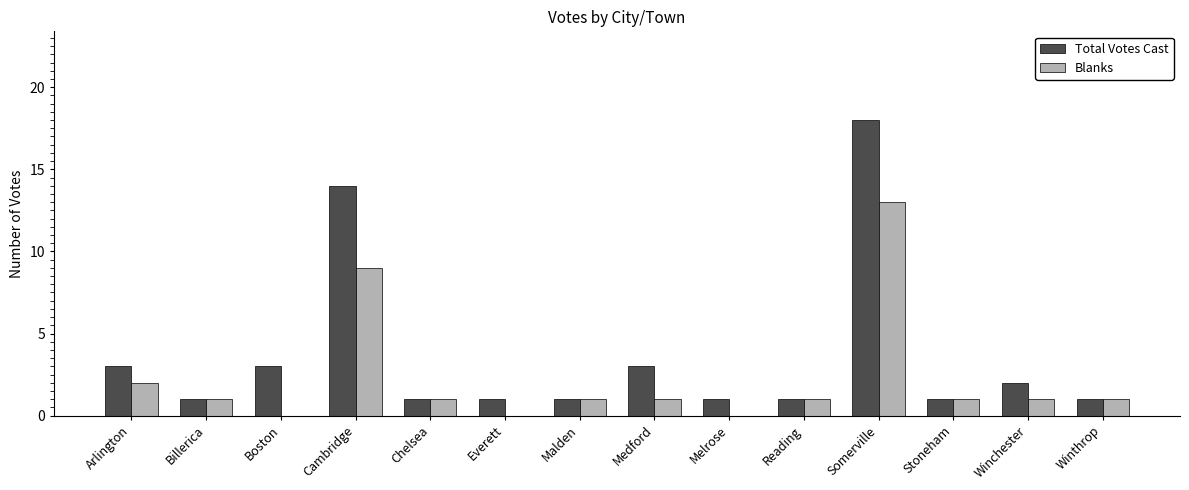

True or false: Blanks has a value of 6 at Boston.

False